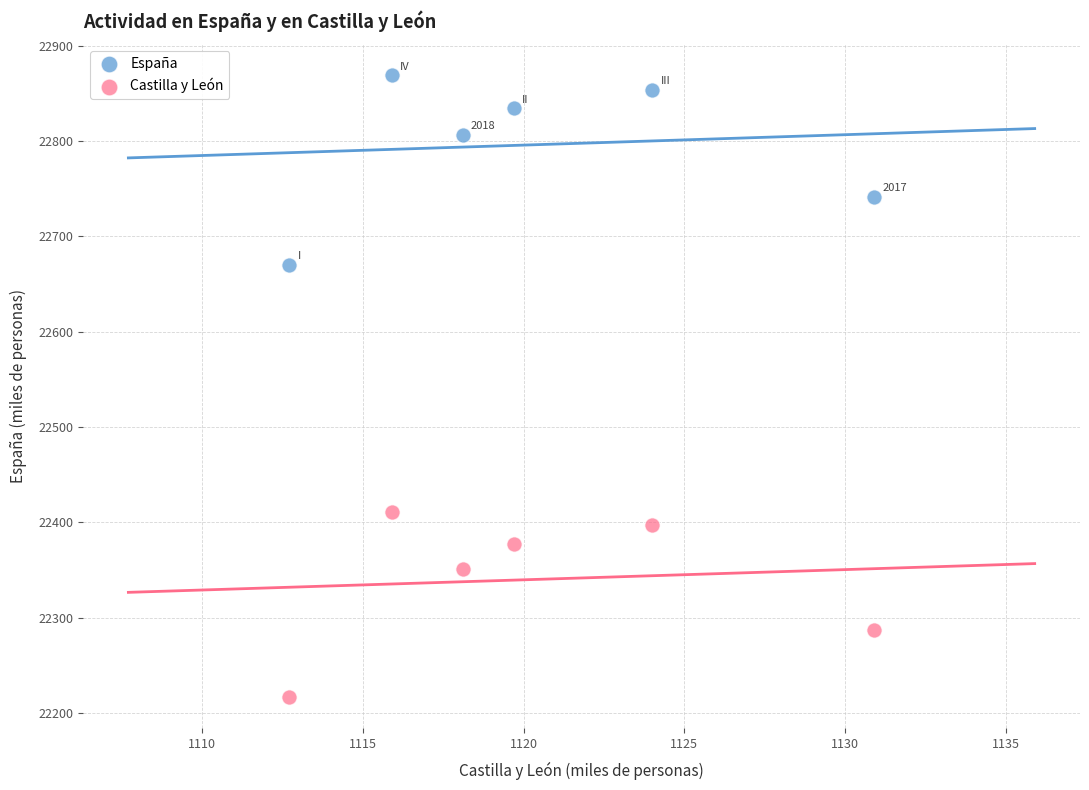

Which series reaches the maximum Y coordinate?

España